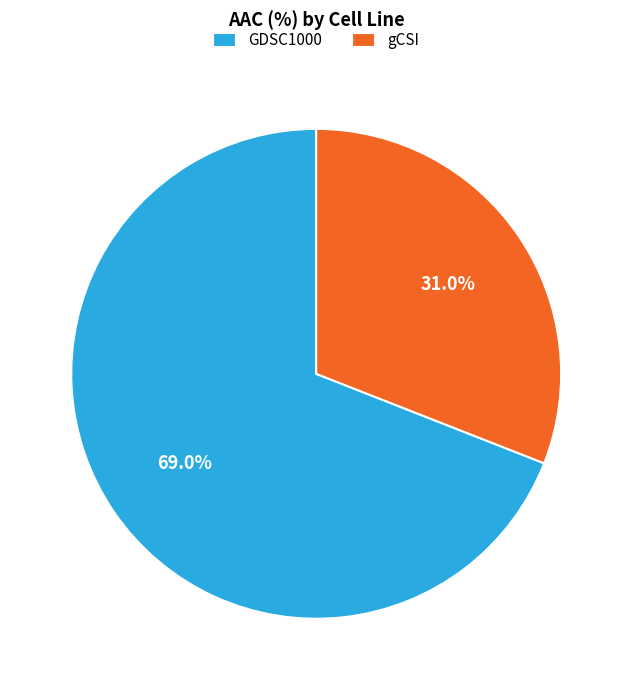

Rank the categories by value from lowest to highest.

gCSI, GDSC1000